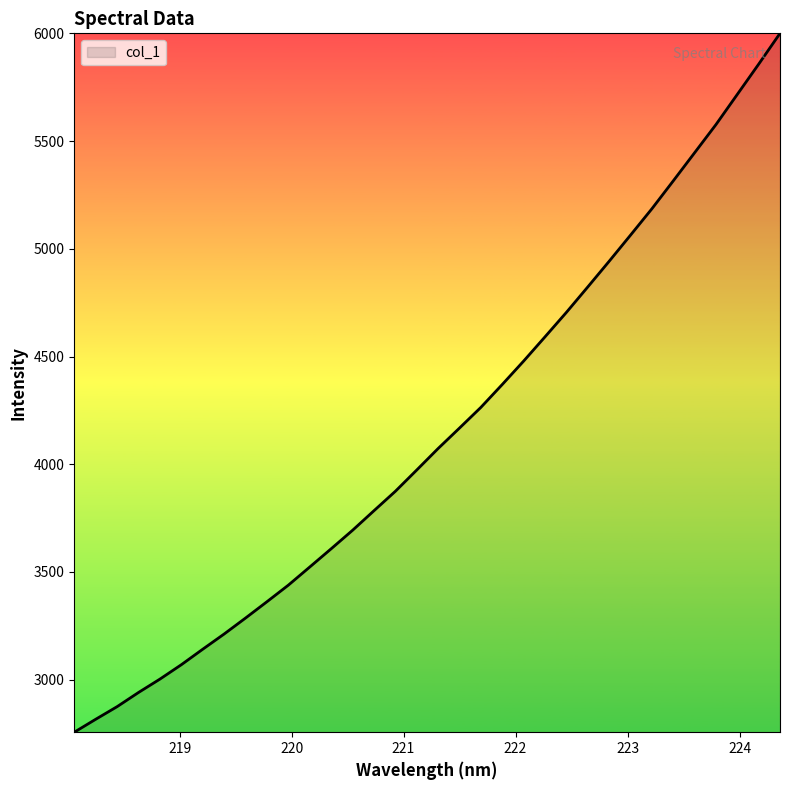

How many categories are shown in the chart?

34